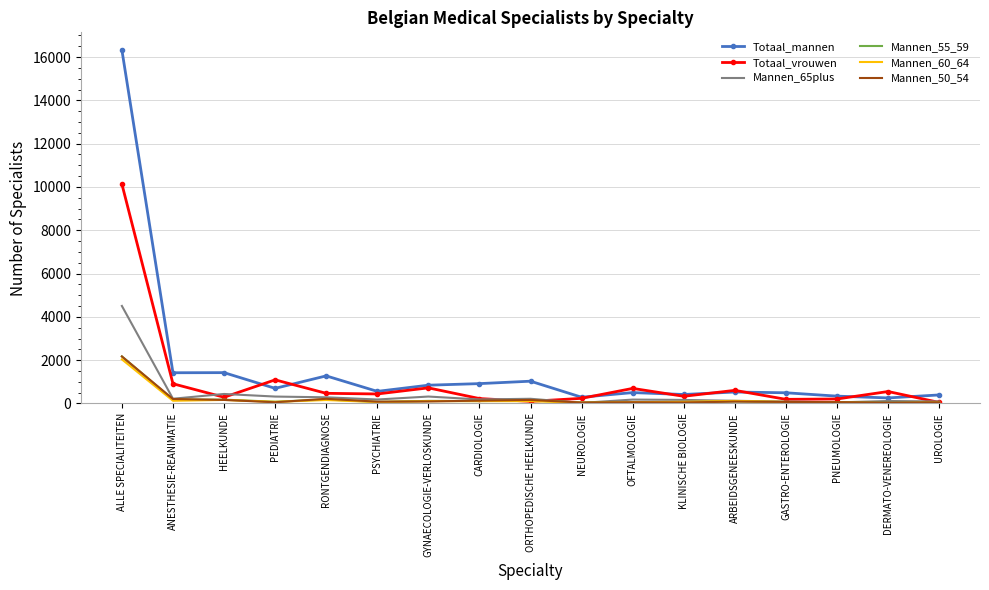

What is the total value across all series at NEUROLOGIE?

670